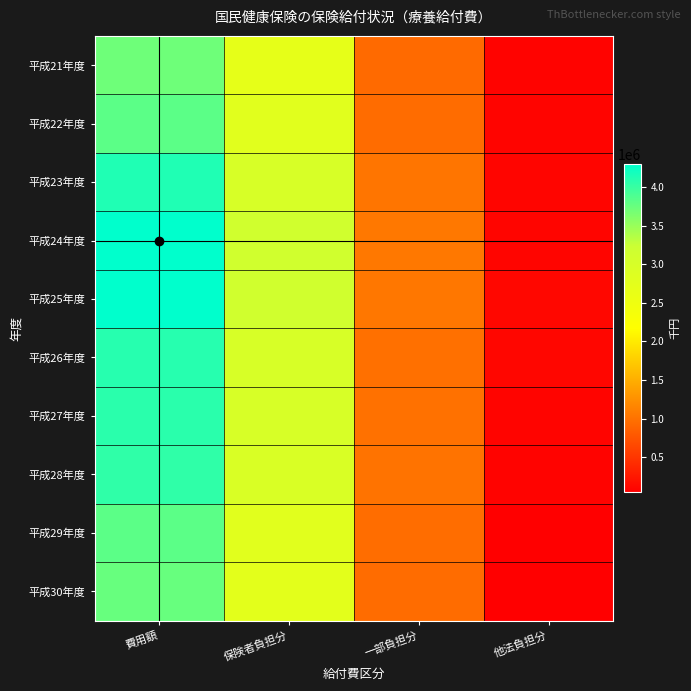

List the series in order of their peak value, lowest first.

平成21年度, 平成30年度, 平成29年度, 平成22年度, 平成28年度, 平成27年度, 平成26年度, 平成23年度, 平成25年度, 平成24年度